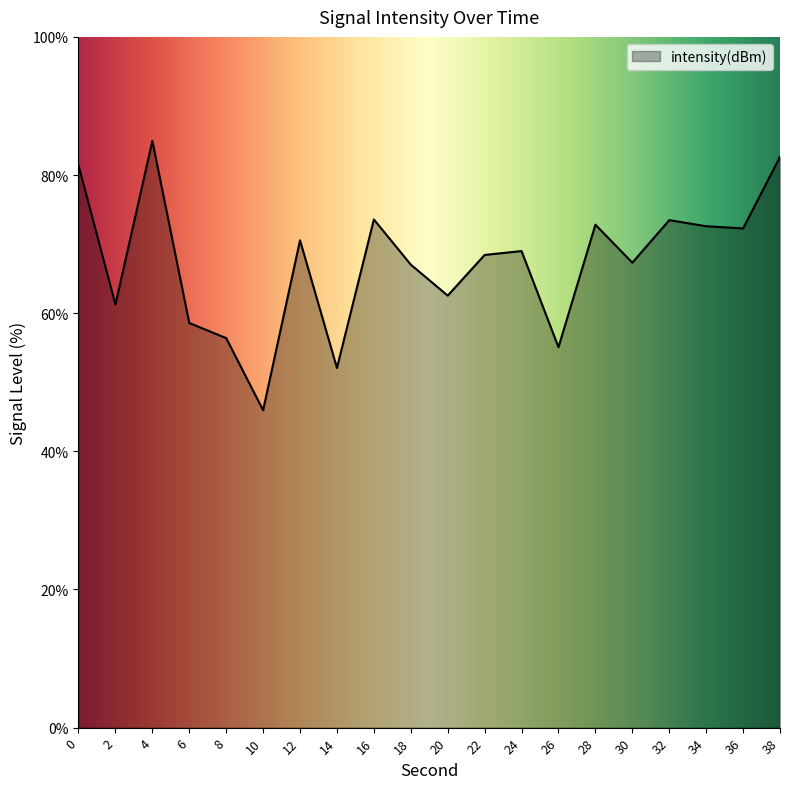

How many lines are shown in the chart?

1